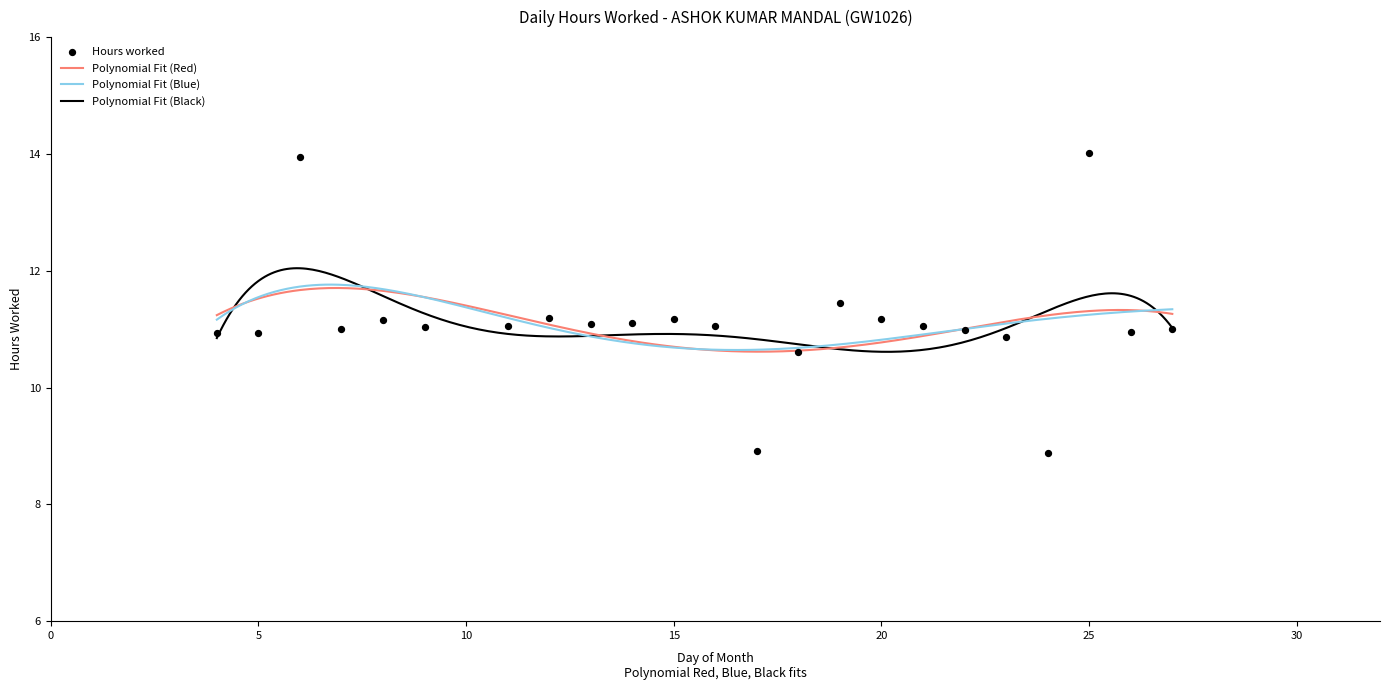

Which has a higher value, 6 or 21?

6